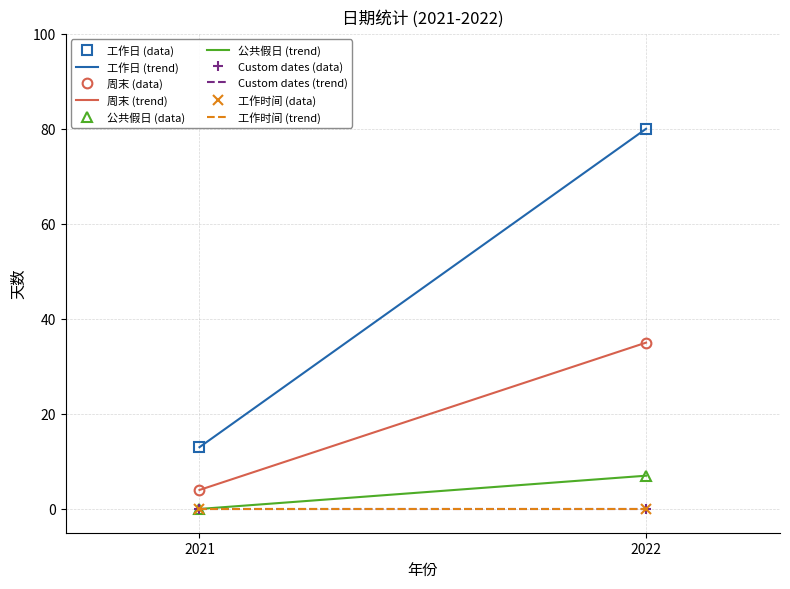

Rank the series by their maximum value, from highest to lowest.

工作日, 周末, 公共假日, Custom dates, 工作时间